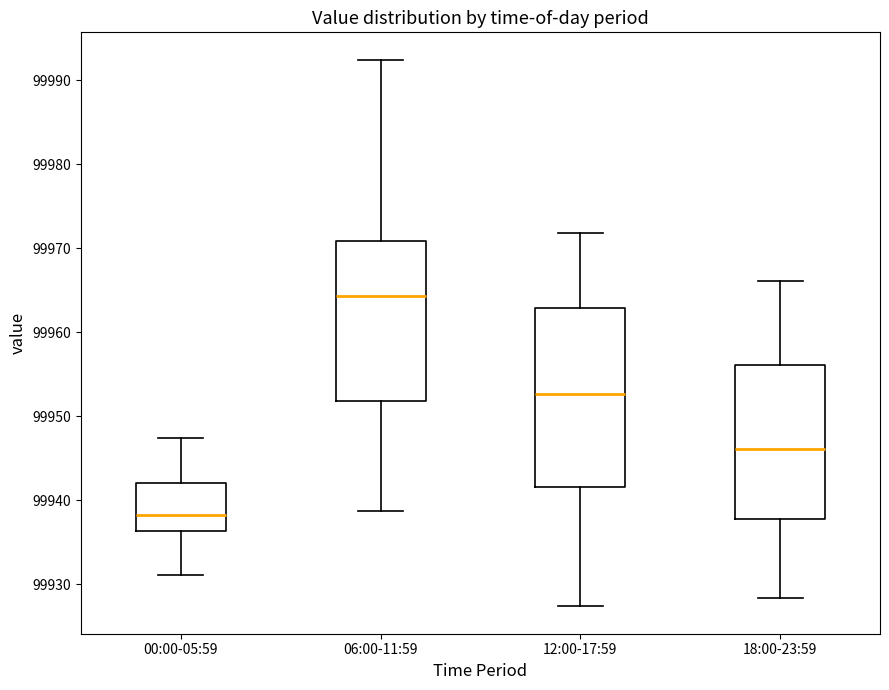

Reading left to right, read every box against the y-axis: the position of its median line, the range the box covers, and the ends of its whiskers. The values are not printed on the chart, so give them approximately, as read against the axis.

00:00-05:59: median 99938, box 99936 to 99942, whiskers 99931 to 99947
06:00-11:59: median 99964, box 99952 to 99971, whiskers 99939 to 99992
12:00-17:59: median 99953, box 99942 to 99963, whiskers 99927 to 99972
18:00-23:59: median 99946, box 99938 to 99956, whiskers 99928 to 99966